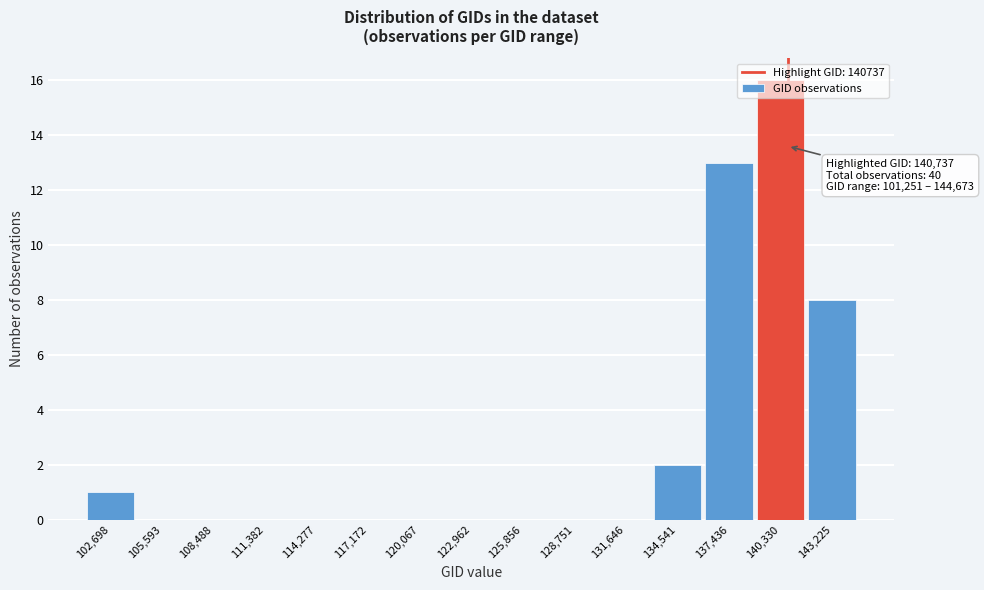

Over which range of the x-axis is the bar tallest?

139000 to 142000